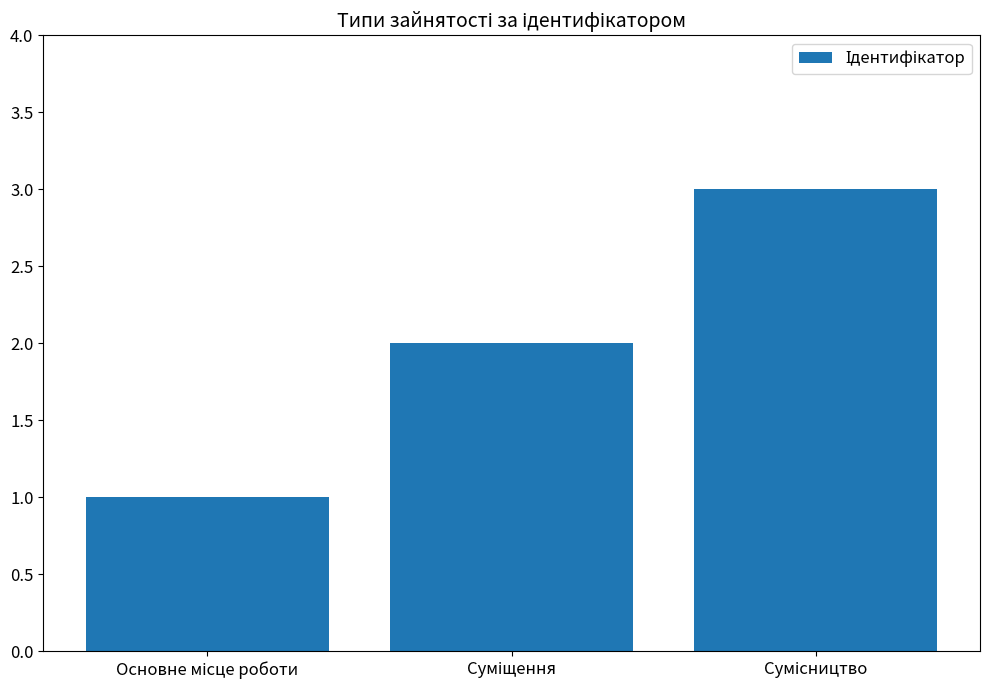

What is the sum of all values?

6